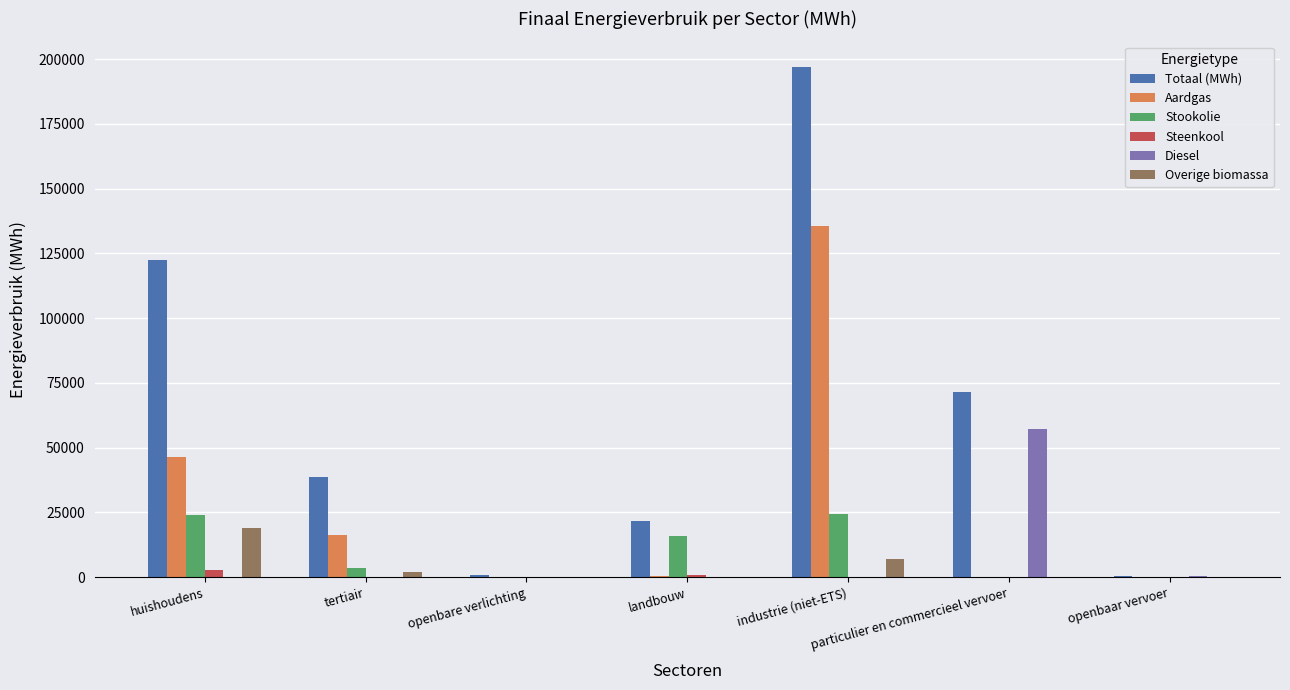

What are all the series names shown in the legend?

Totaal (MWh), Aardgas, Stookolie, Steenkool, Diesel, Overige biomassa